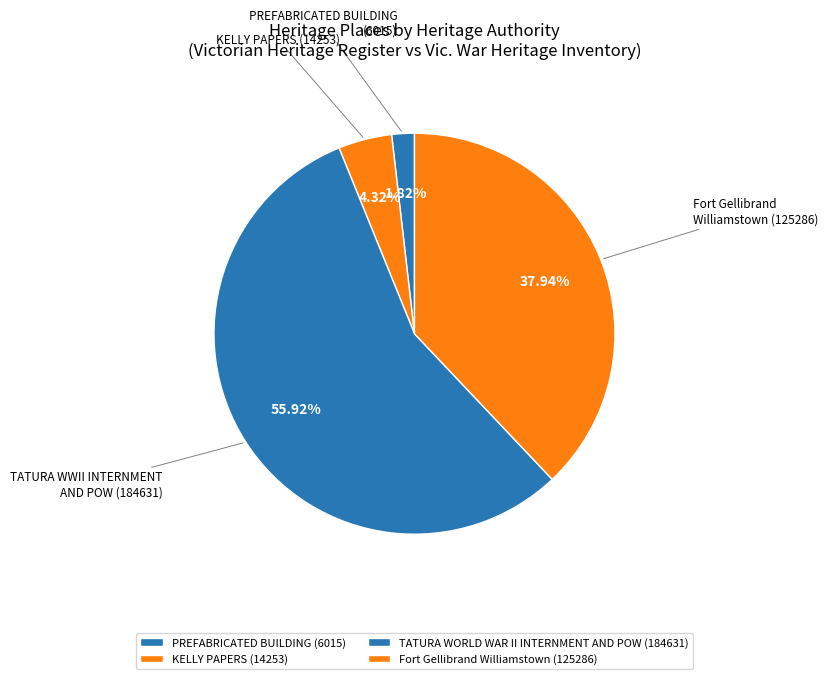

What is the smallest slice in the pie chart?

PREFABRICATED BUILDING (6015)